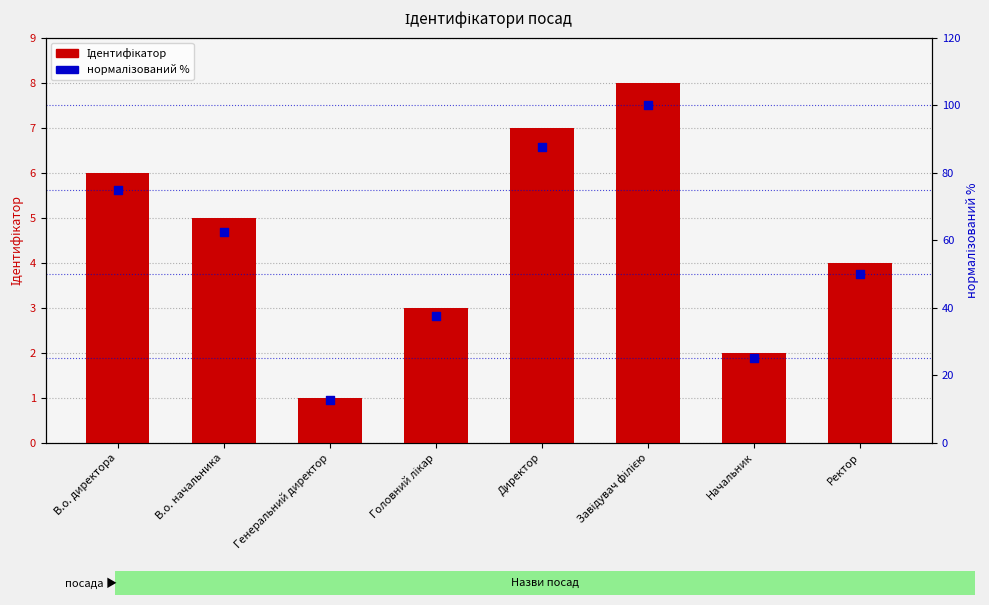

Is the value of нормалізований % at Ректор greater than the value of Ідентифікатор at Ректор?

Yes